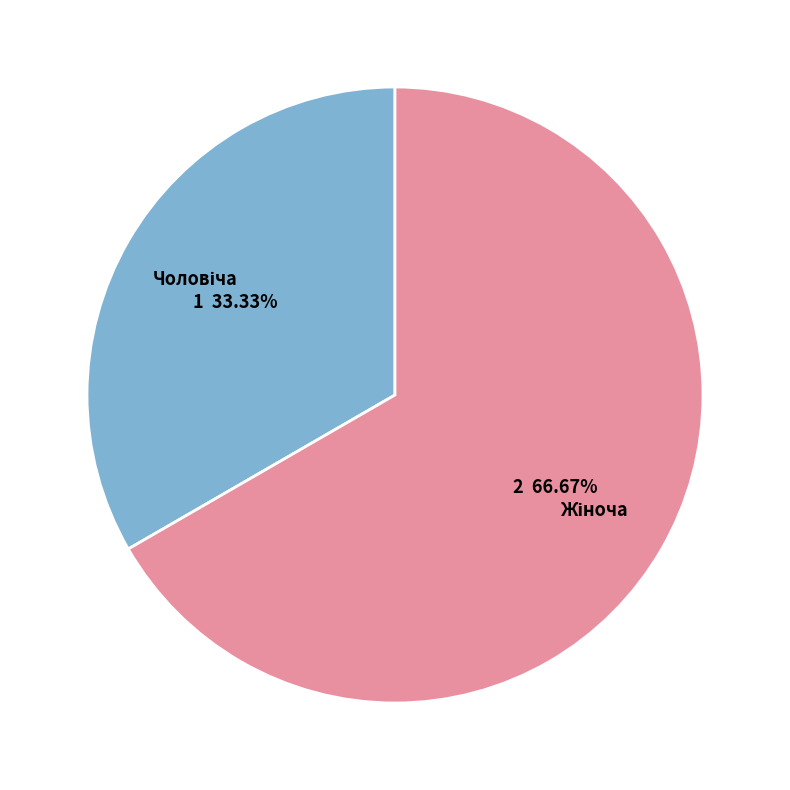

Count the number of slices in the pie.

2